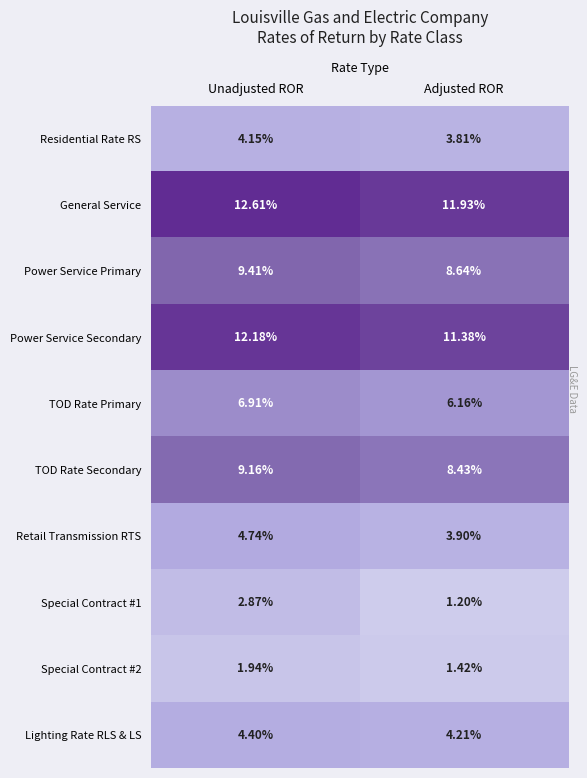

At which category does the chart reach its peak across all series?

Unadjusted ROR